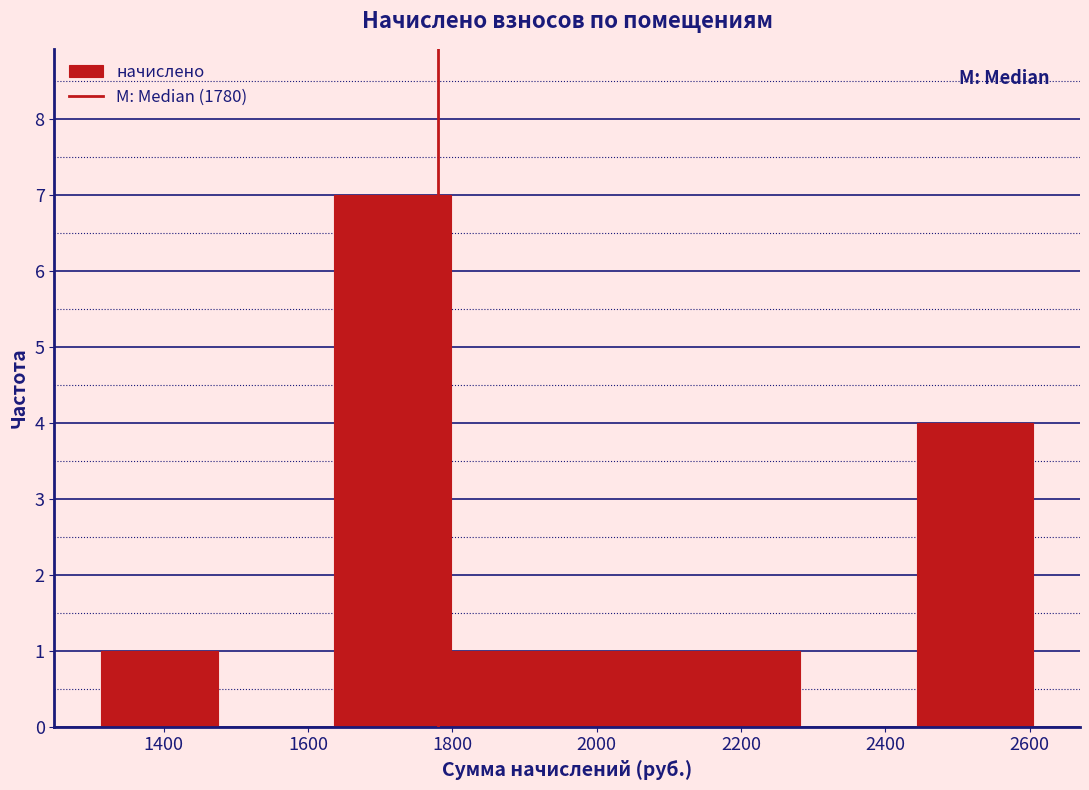

Over which range of the x-axis is the bar tallest?

1640 to 1800